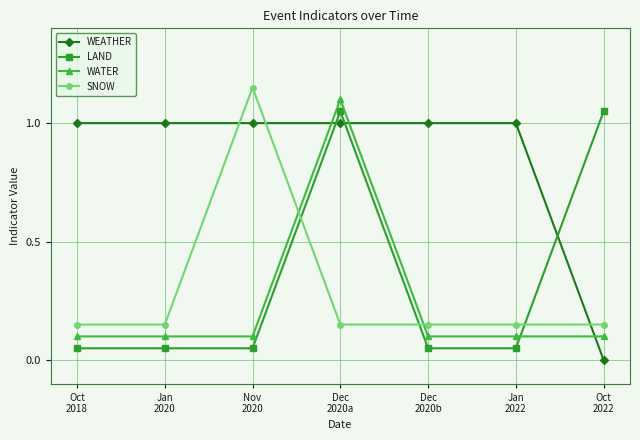

At Oct
2018, list the series in order from smallest to largest.

LAND, WATER, SNOW, WEATHER